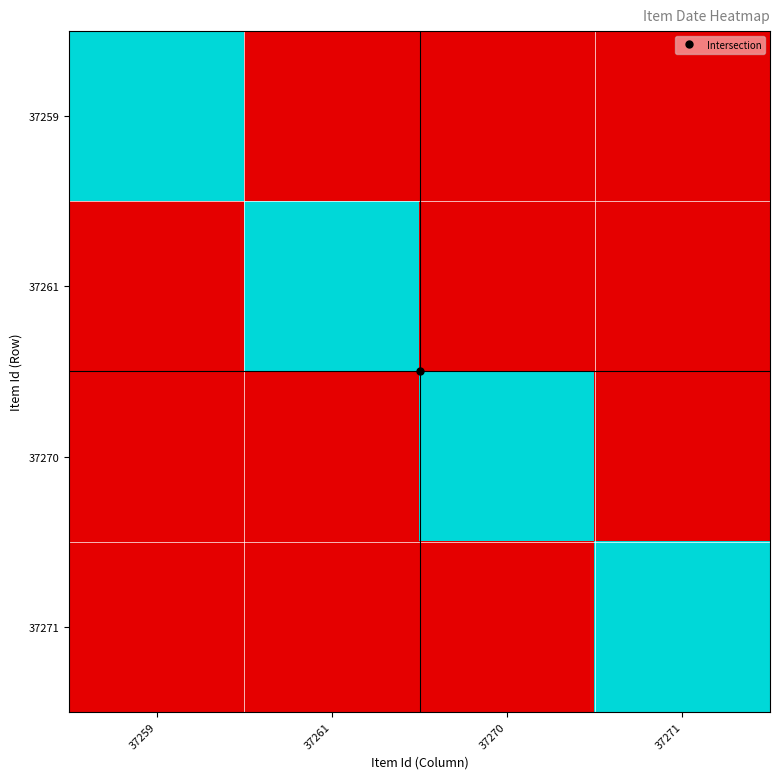

Reading right to left, list all the values displayed in this chart.

37259: 37271=0	37270=0	37261=0	37259=1957
37261: 37271=0	37270=0	37261=1957	37259=0
37270: 37271=0	37270=1957	37261=0	37259=0
37271: 37271=1957	37270=0	37261=0	37259=0